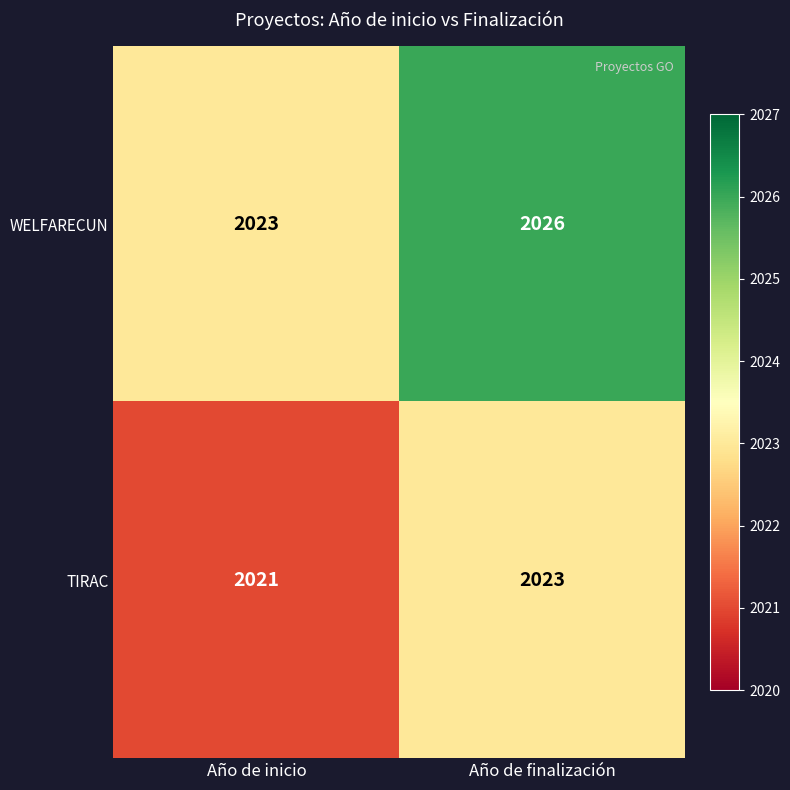

What is the greatest value displayed?

2026